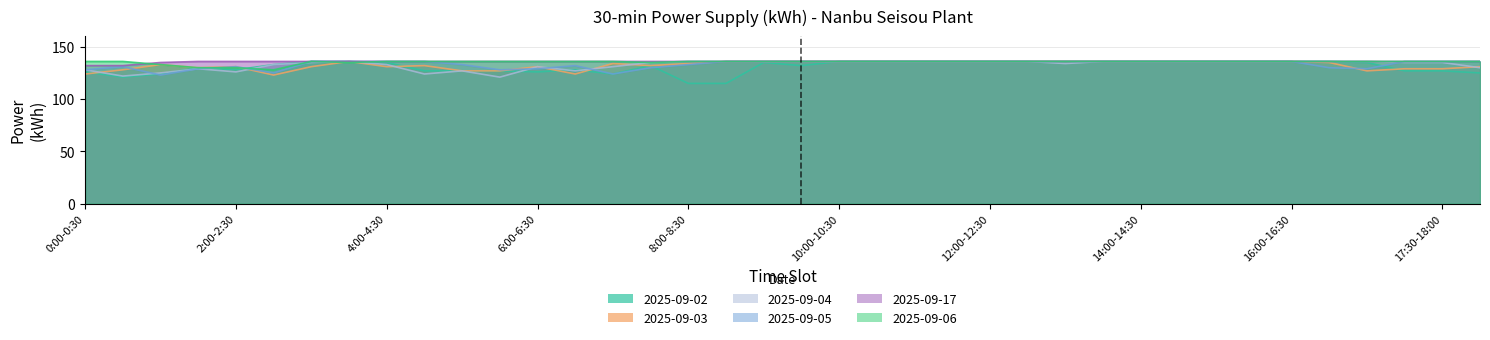

Between 1:00-1:30 and 4:00-4:30, which series saw the biggest shift?

2025-09-05